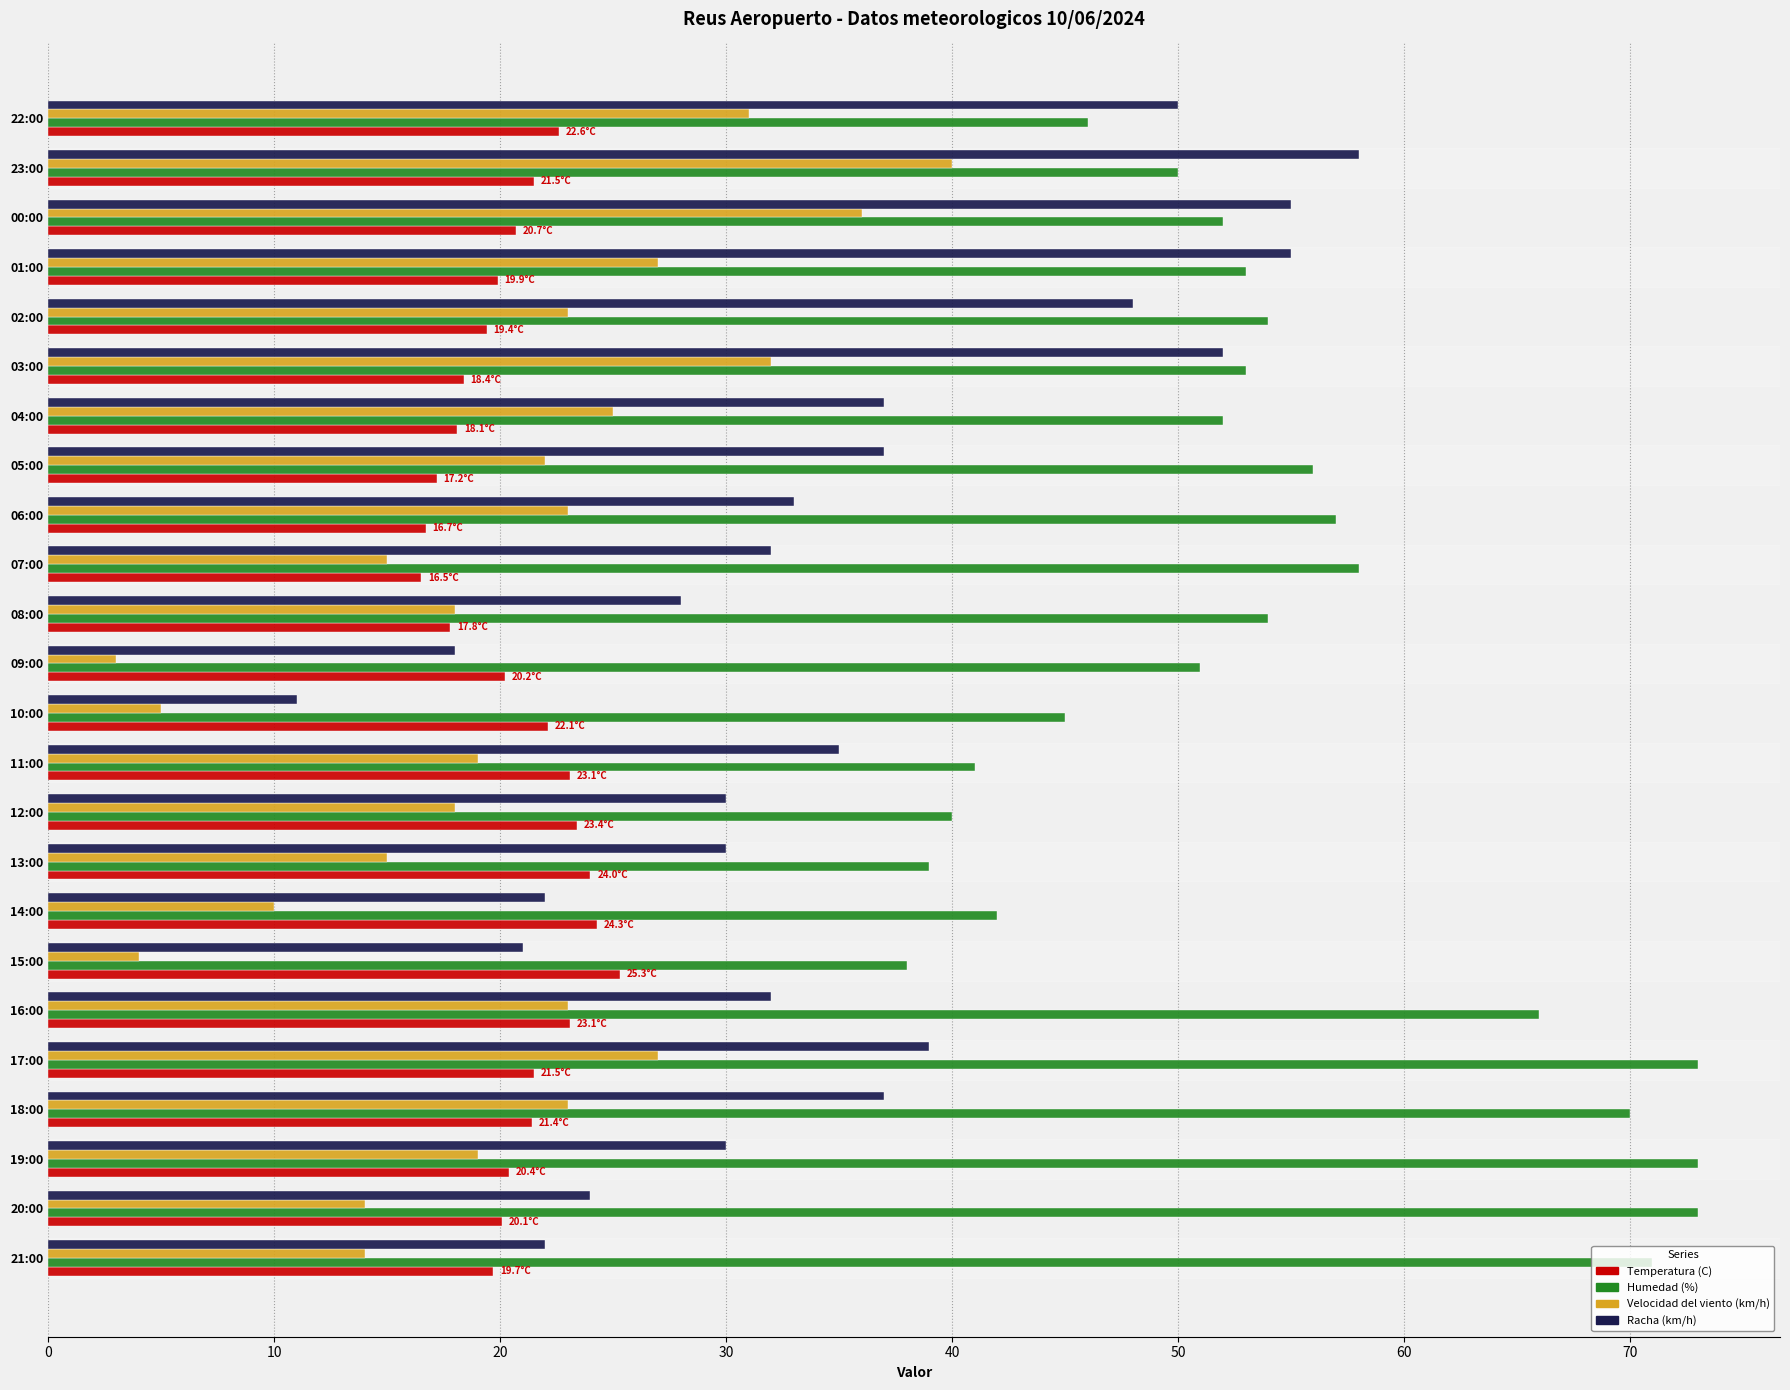

The value of Humedad (%) at 09:00 is 22.0. True or false?

False